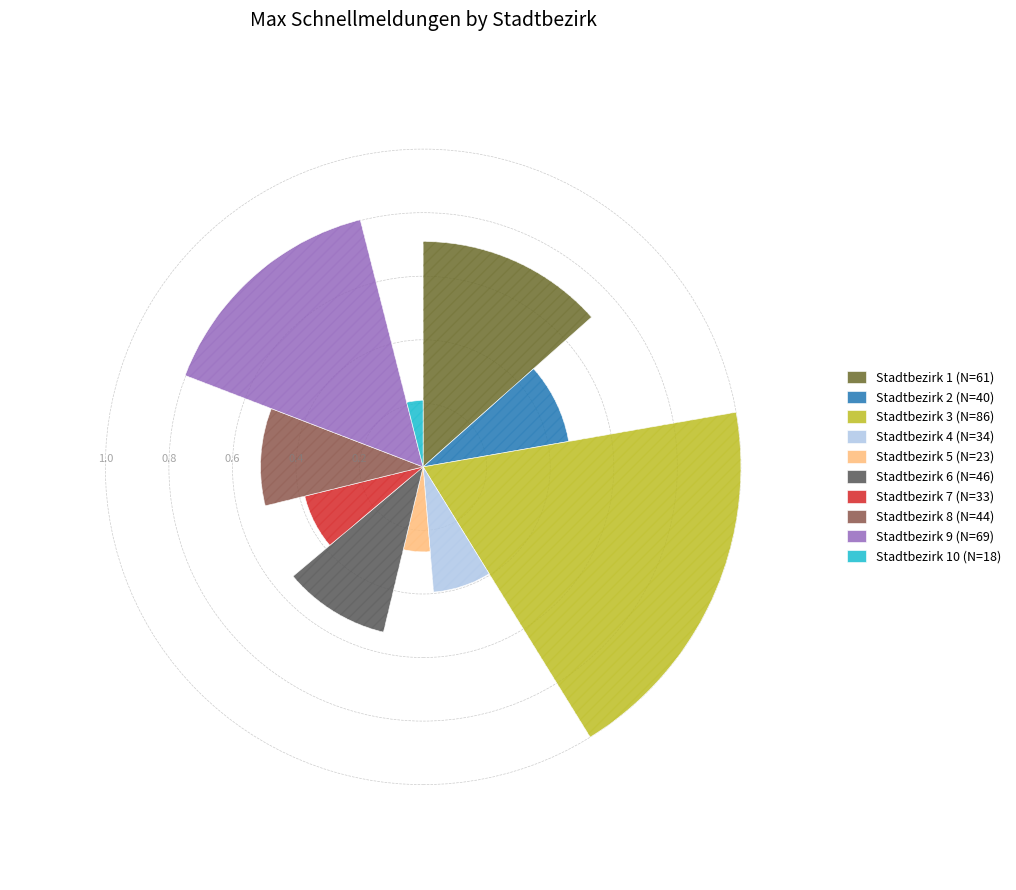

Combined, what portion of the pie is Stadtbezirk 1 and Stadtbezirk 8?

23.1%